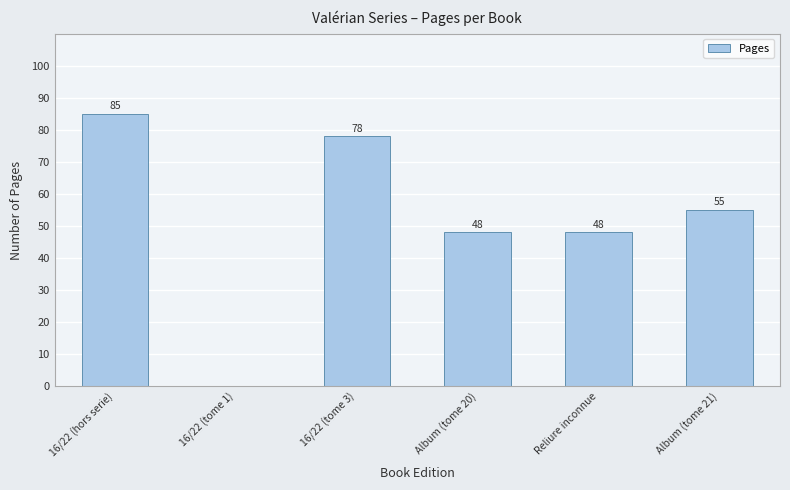

What is the sum of all values?

314